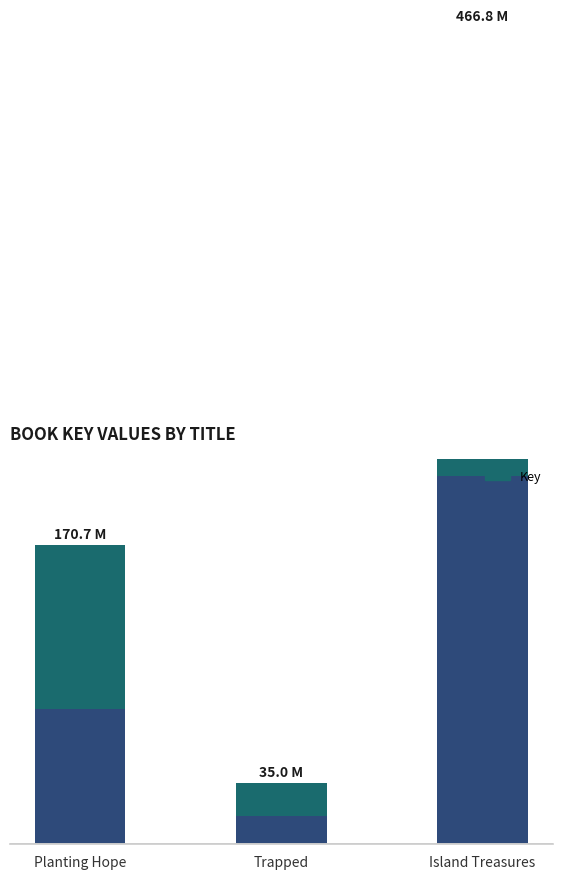

Reading left to right, extract all data points from this chart.

76820039.5	15733880.1	210068859.2